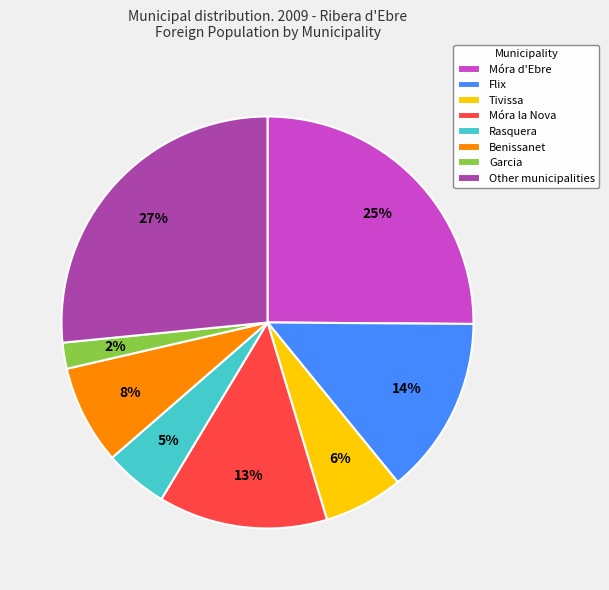

What is the smallest slice in the pie chart?

Garcia